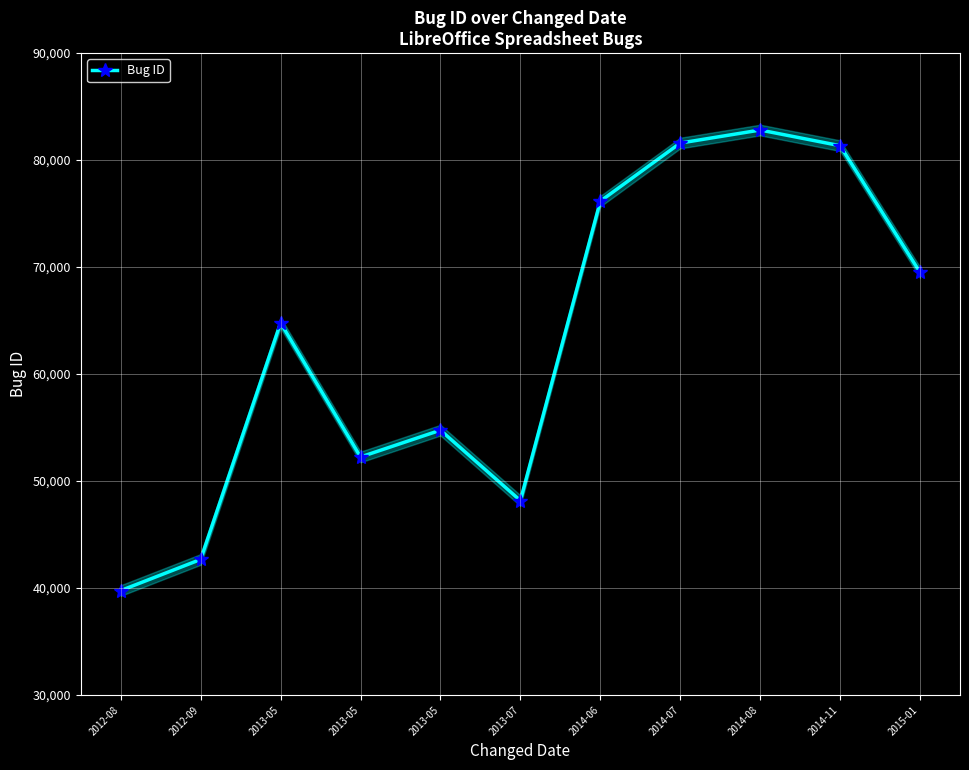

Where does the data first go above 64785?

2014-06